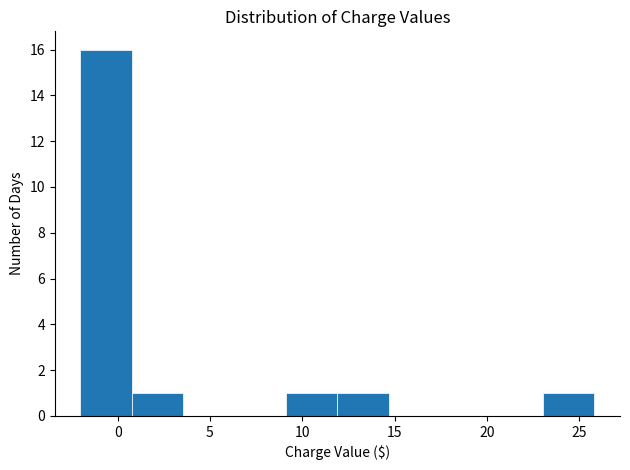

Reading left to right, list every bar in this chart as the range it spans on the x-axis followed by its height. Neither the bar edges nor the heights are printed on the chart, so give them approximately, as read against the axes.

-2.0 to 1.0: 16
1.0 to 3.5: 1
3.5 to 6.5: 0
6.5 to 9.0: 0
9.0 to 12.0: 1
12.0 to 14.5: 1
14.5 to 17.5: 0
17.5 to 20.5: 0
20.5 to 23.0: 0
23.0 to 26.0: 1